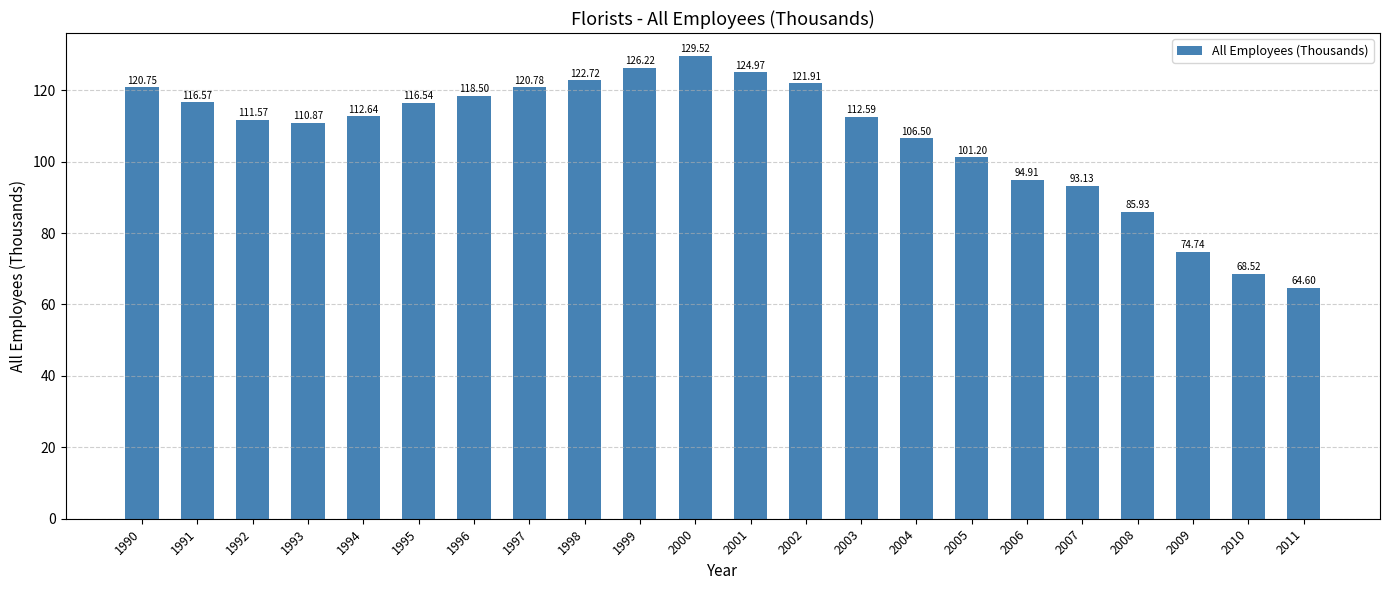

Where does the data first go above 112?

1990